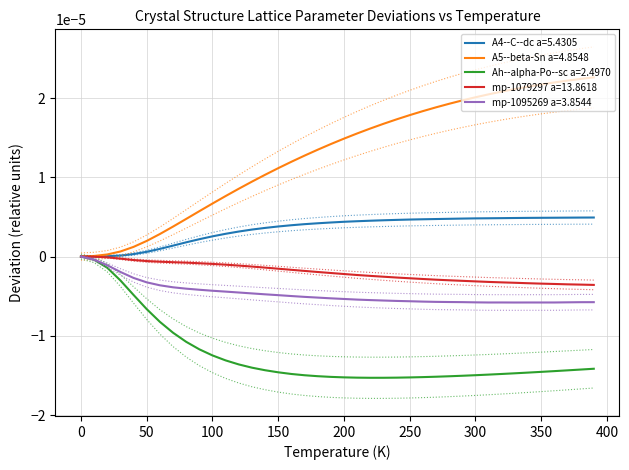

True or false: A5--beta-Sn a=4.8548 has more than 2 points higher than both neighbors.

False